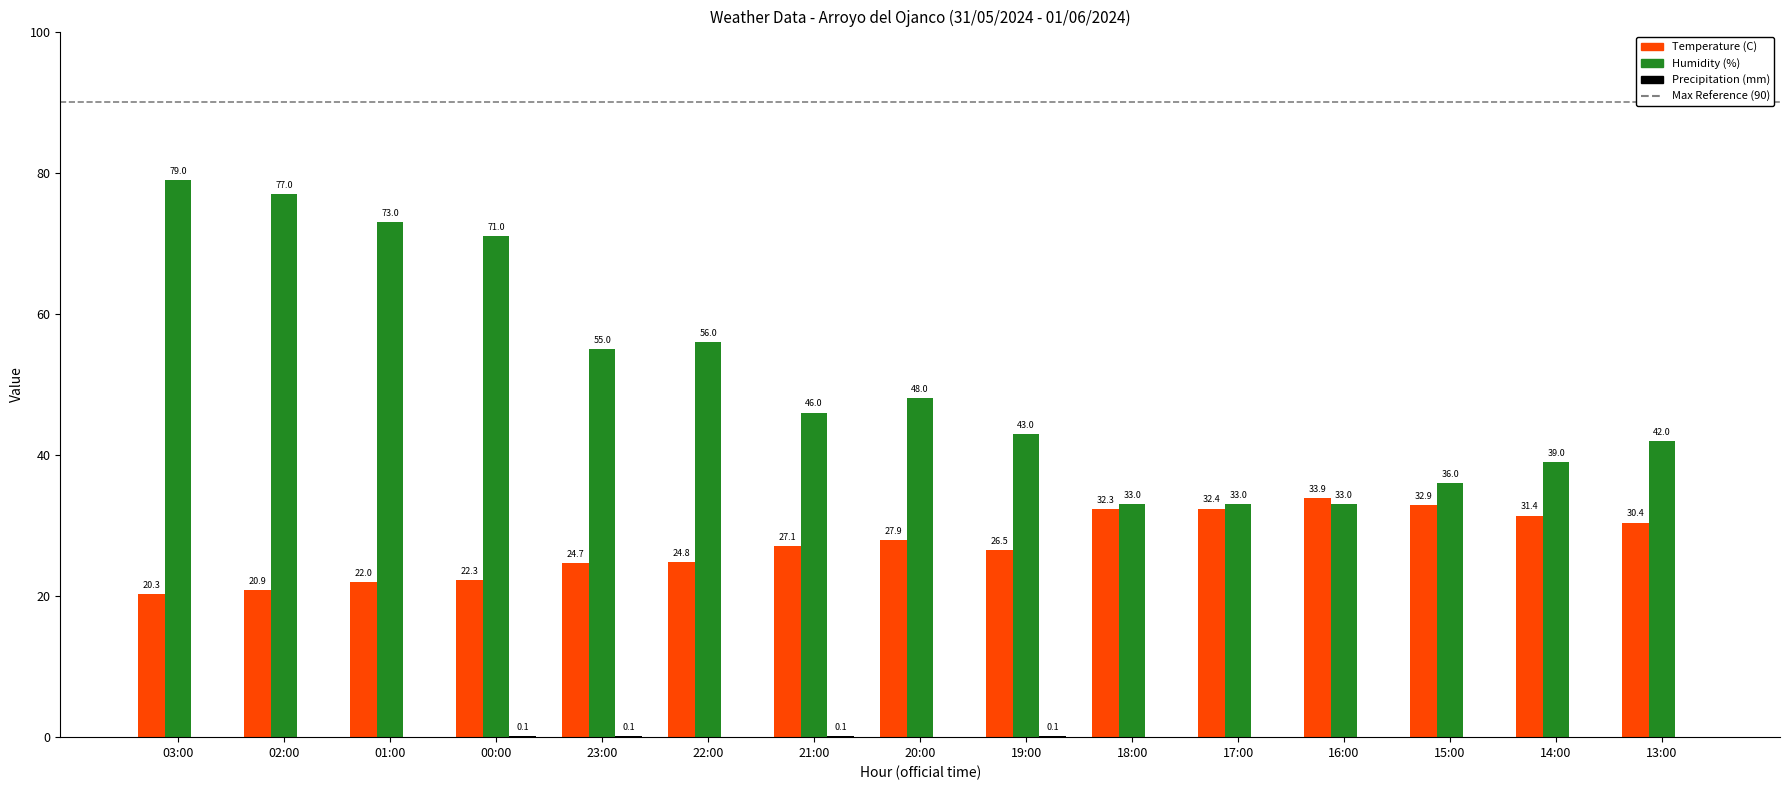

What is the maximum value shown in the chart?

79.0